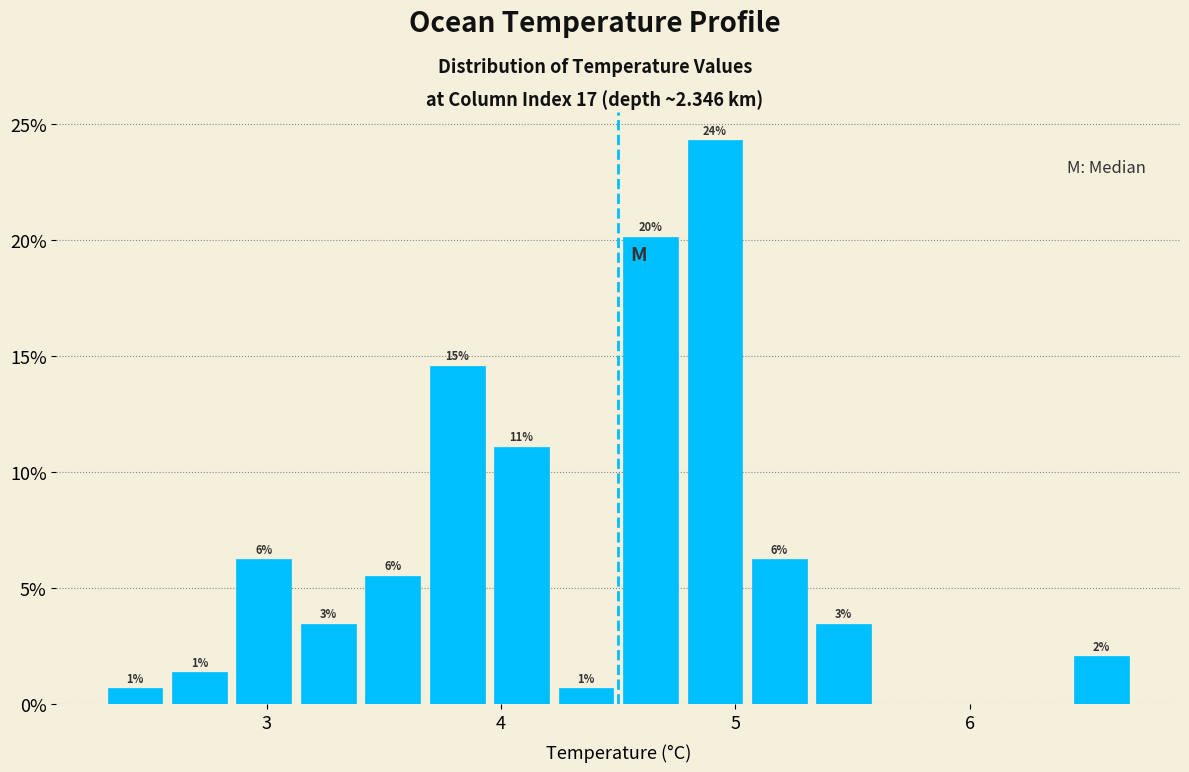

Read against the x-axis, roughly where is the centre of the tallest bar?

4.9